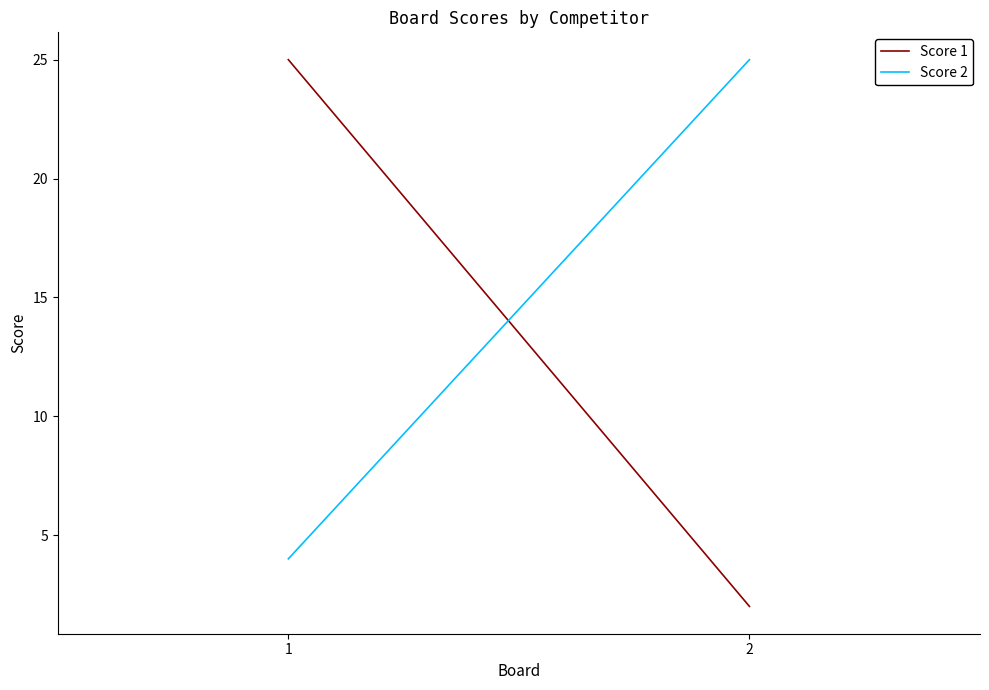

What is the value of the Score 1 point at the 2nd from the left?

2